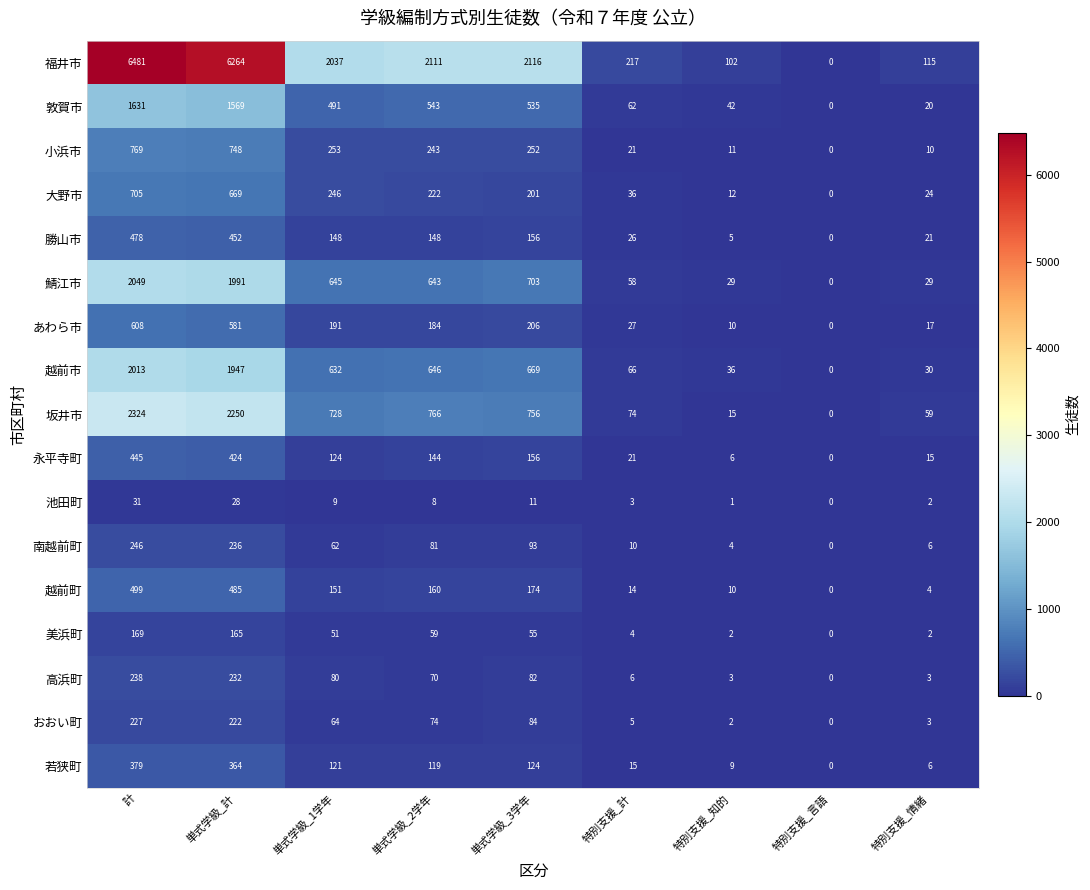

Is it true that 鯖江市 equals 643 at 単式学級_2学年?

True